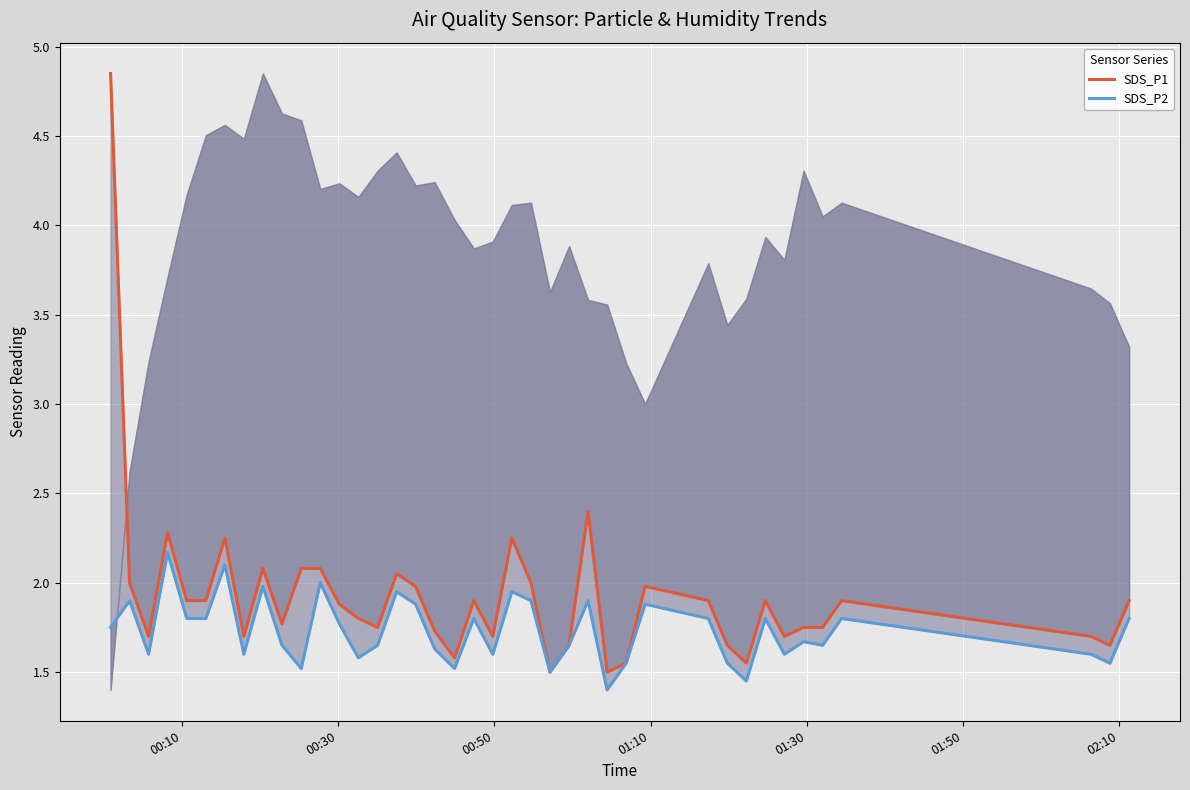

True or false: SDS_P1 has a value of 2.0 at 26.

False